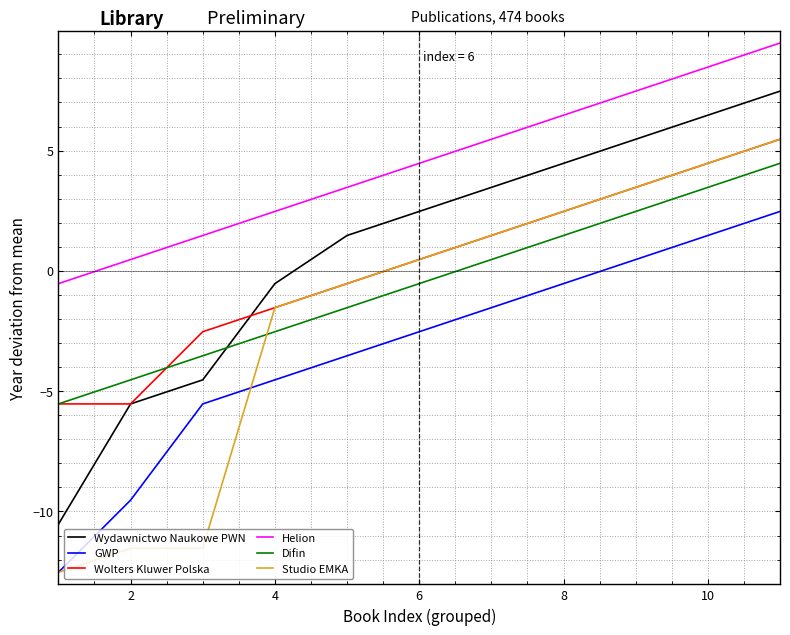

True or false: Helion and Wolters Kluwer Polska intersect in this chart.

False